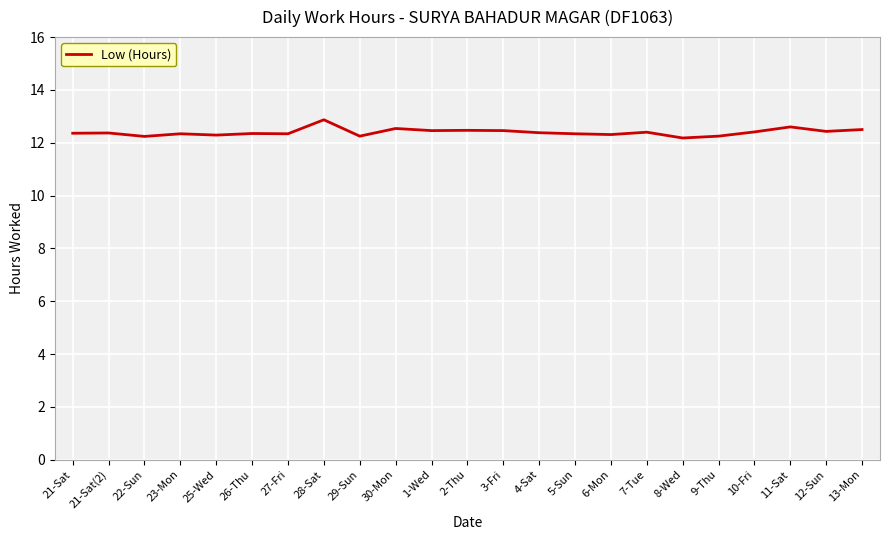

What is the difference between the maximum and minimum values?

0.7